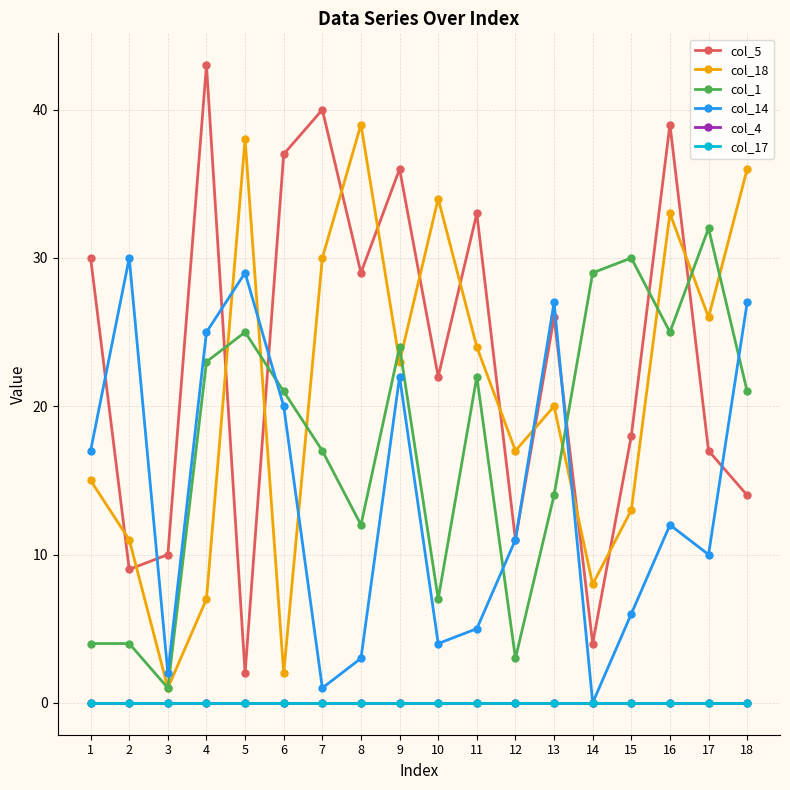

Does the chart have visible grid lines?

Yes